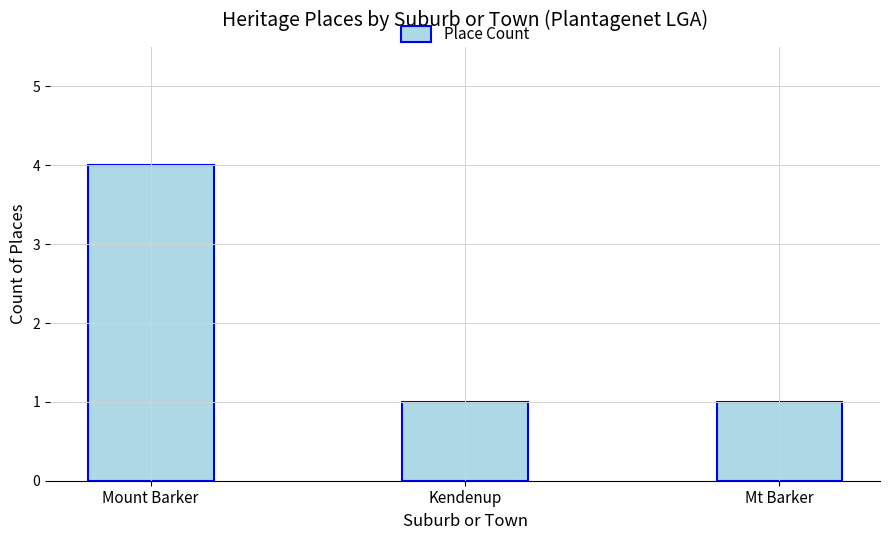

Count the values in the range 1 to 4.

3